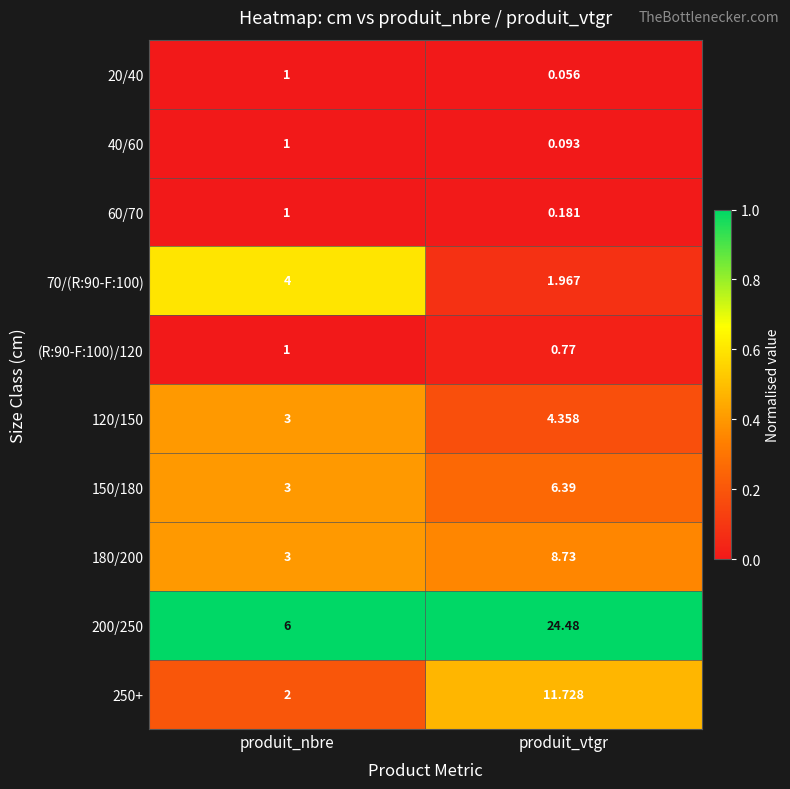

How many categories are shown in the chart?

2